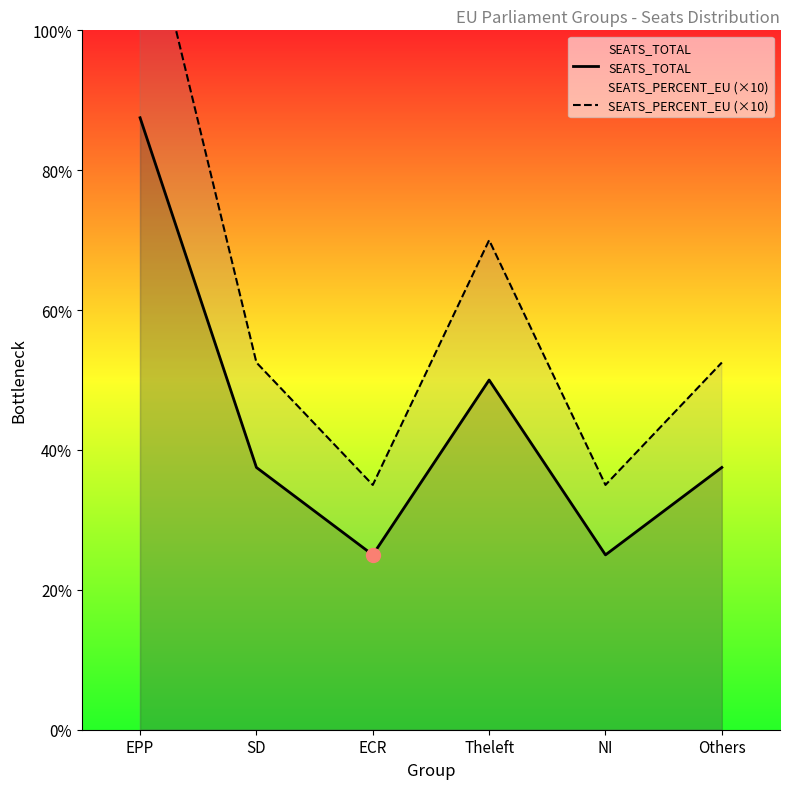

What is the label of the 3rd point from the left?

ECR